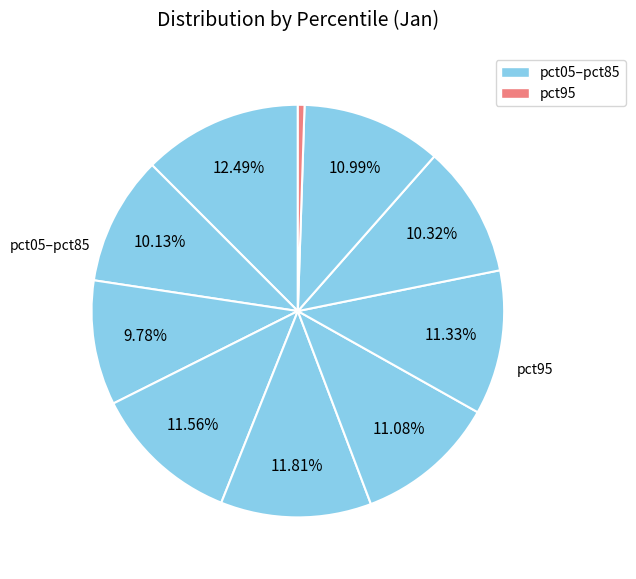

How many segments does this pie chart have?

10